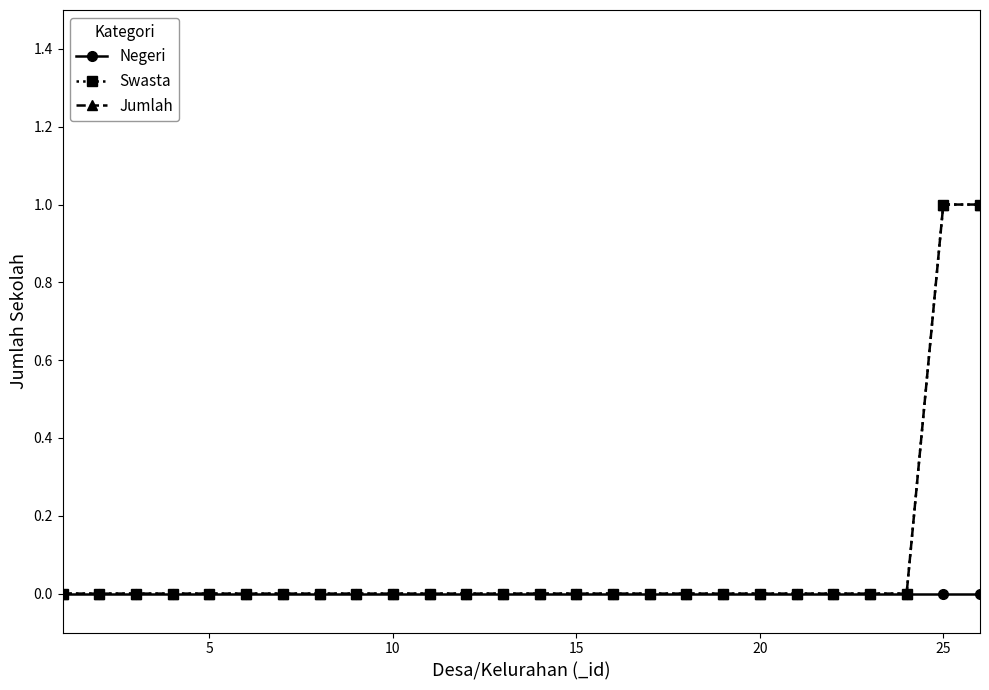

Does the chart have visible grid lines?

No